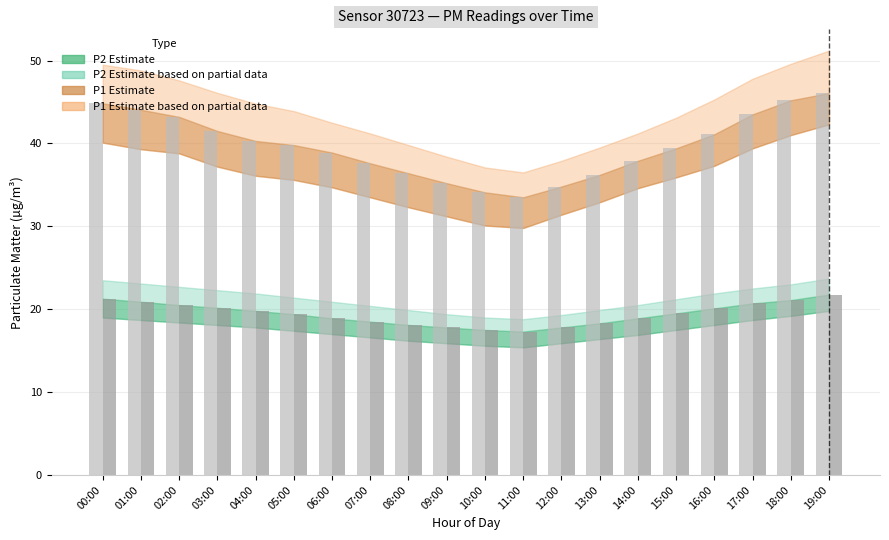

What is the total value across all series at 00:00?

66.1